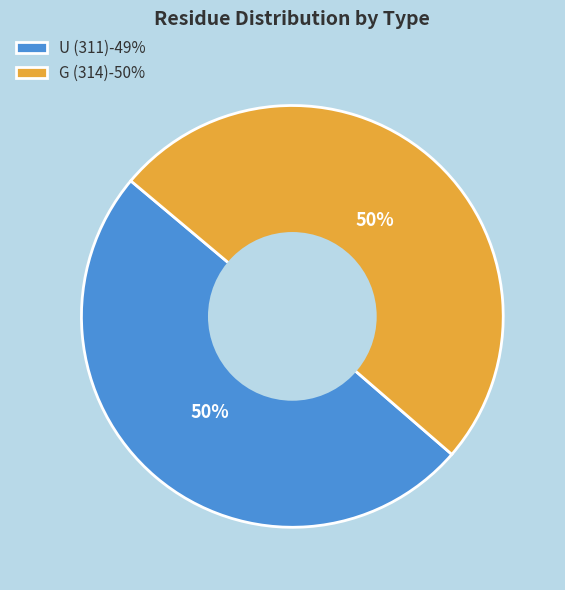

What is the ratio of the value at U (311) to the value at G (314)?

1.0